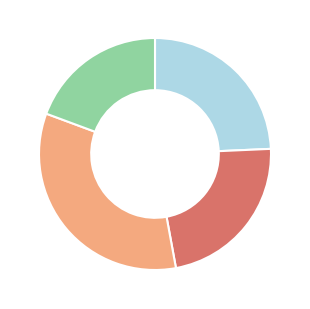

Is there any slice that represents more than half of the pie?

No